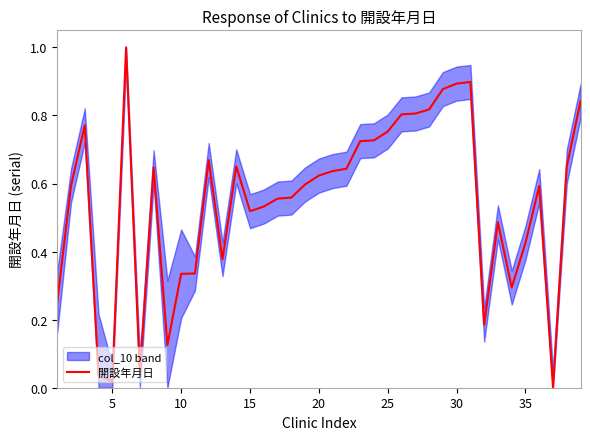

What is the maximum value for 開設年月日?

1.0